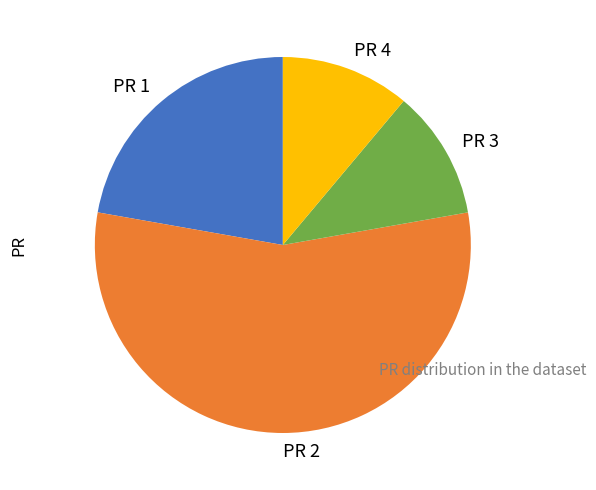

Which slice is the largest?

PR 2